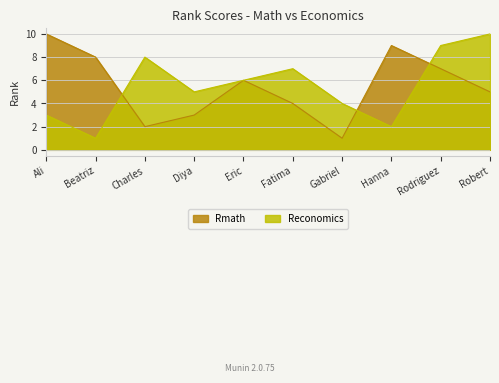

What are all the series names shown in the legend?

Rmath, Reconomics